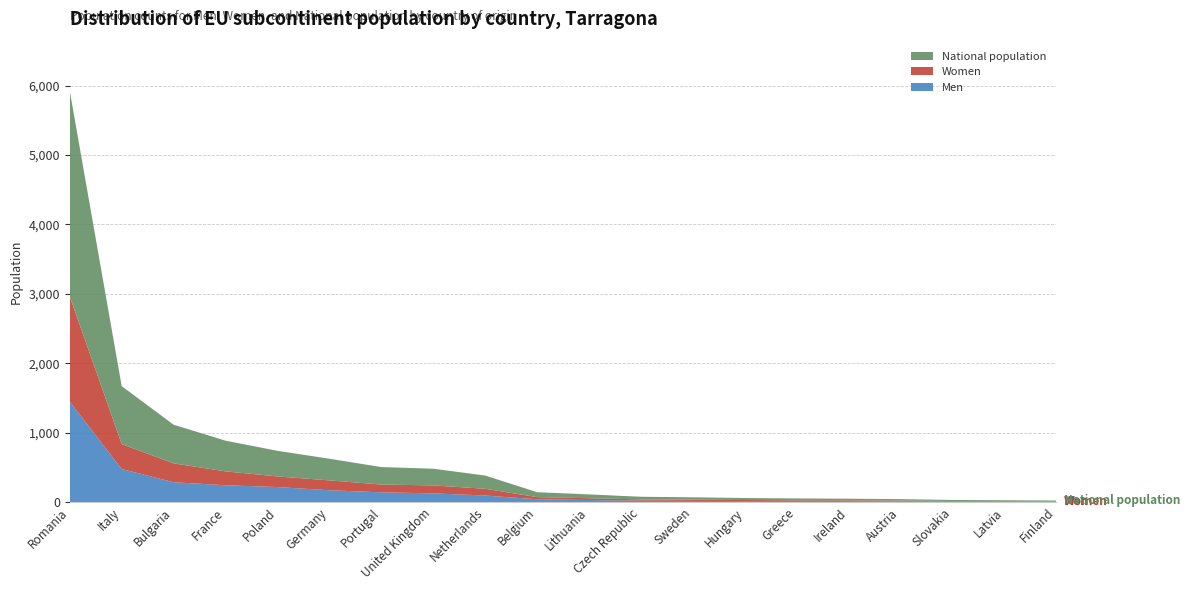

Reading left to right, transcribe all the data shown in this chart.

Men: Romania=1446	Italy=476	Bulgaria=285	France=242	Poland=216	Germany=170	Portugal=140	United Kingdom=125	Netherlands=94	Belgium=40	Lithuania=29	Czech Republic=20	Sweden=16	Hungary=14	Greece=17	Ireland=14	Austria=11	Slovakia=8	Latvia=6	Finland=4
Women: Romania=1515	Italy=359	Bulgaria=272	France=200	Poland=153	Germany=142	Portugal=112	United Kingdom=115	Netherlands=97	Belgium=31	Lithuania=26	Czech Republic=18	Sweden=18	Hungary=15	Greece=9	Ireland=10	Austria=10	Slovakia=7	Latvia=7	Finland=7
National population: Romania=2961	Italy=835	Bulgaria=557	France=442	Poland=369	Germany=312	Portugal=252	United Kingdom=240	Netherlands=191	Belgium=71	Lithuania=55	Czech Republic=38	Sweden=34	Hungary=29	Greece=26	Ireland=24	Austria=21	Slovakia=15	Latvia=13	Finland=11